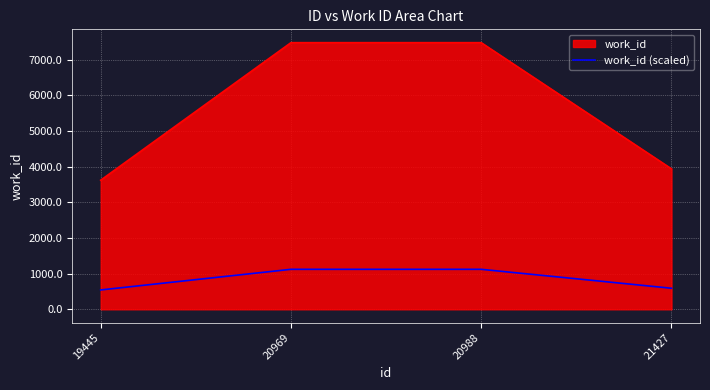

What is the smallest value displayed?

543.0